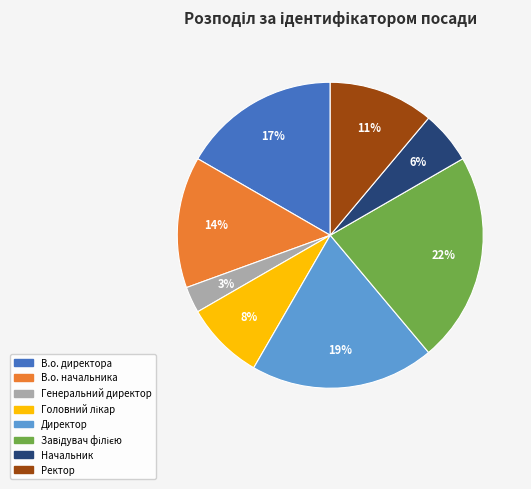

To the nearest percent, what is the average slice percentage?

12%